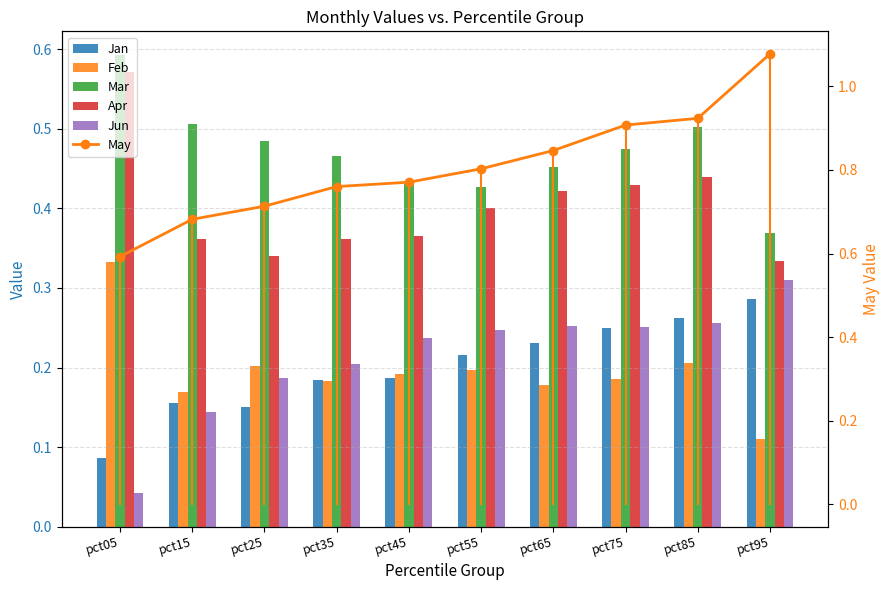

What is the value of the Apr bar at the 2nd from the left?

0.4